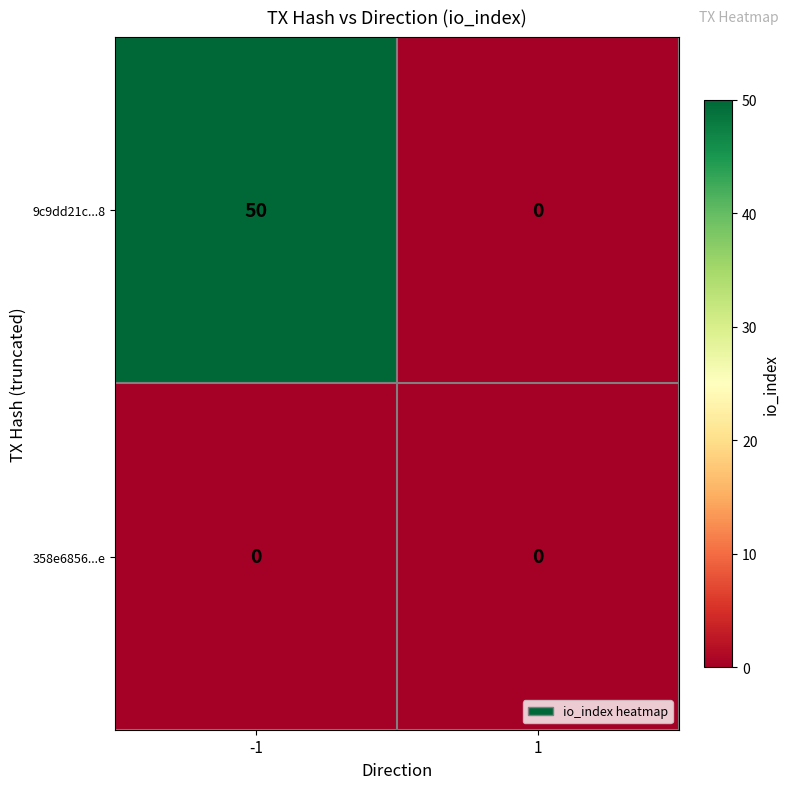

How many distinct data groups are displayed?

2